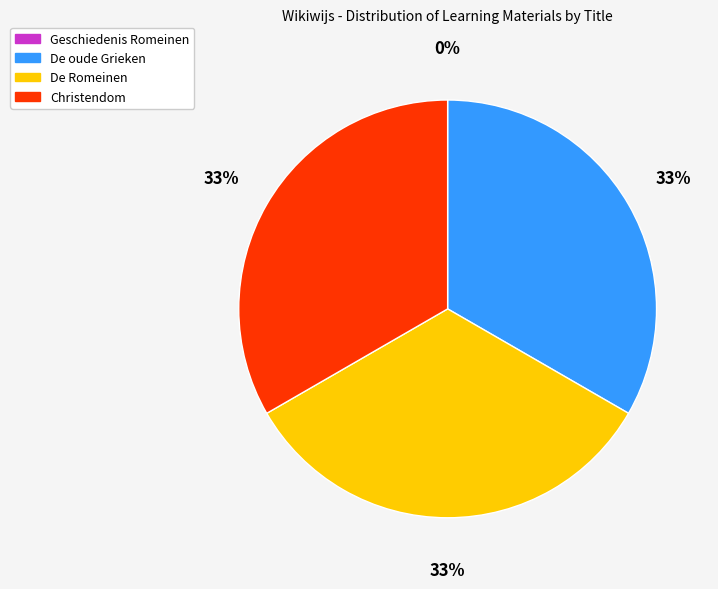

True or false: Christendom accounts for 33% of the total.

True